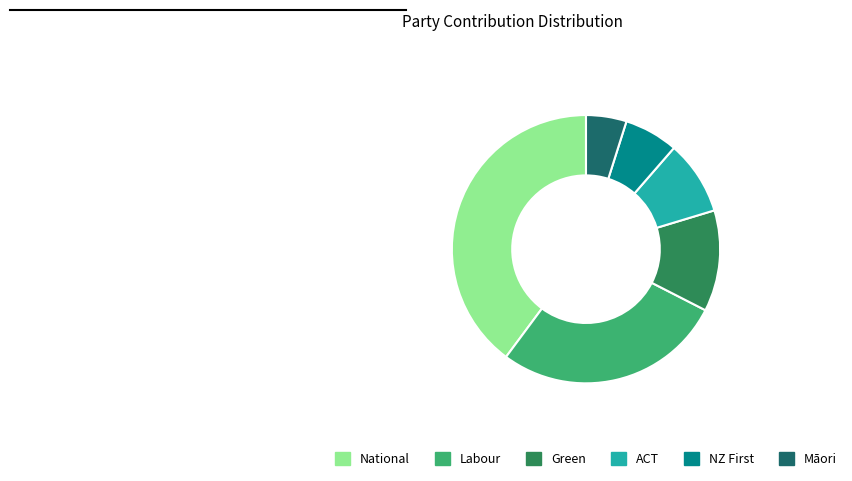

Combined, do Green and National account for over 50%?

Yes